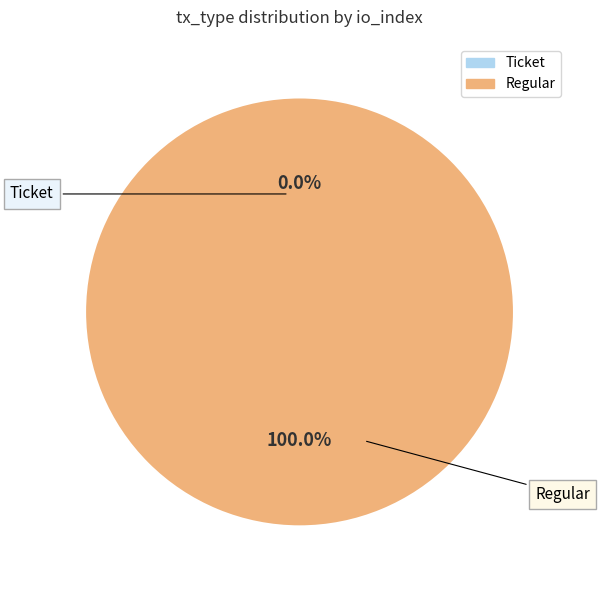

Is there a majority slice in this chart?

Yes